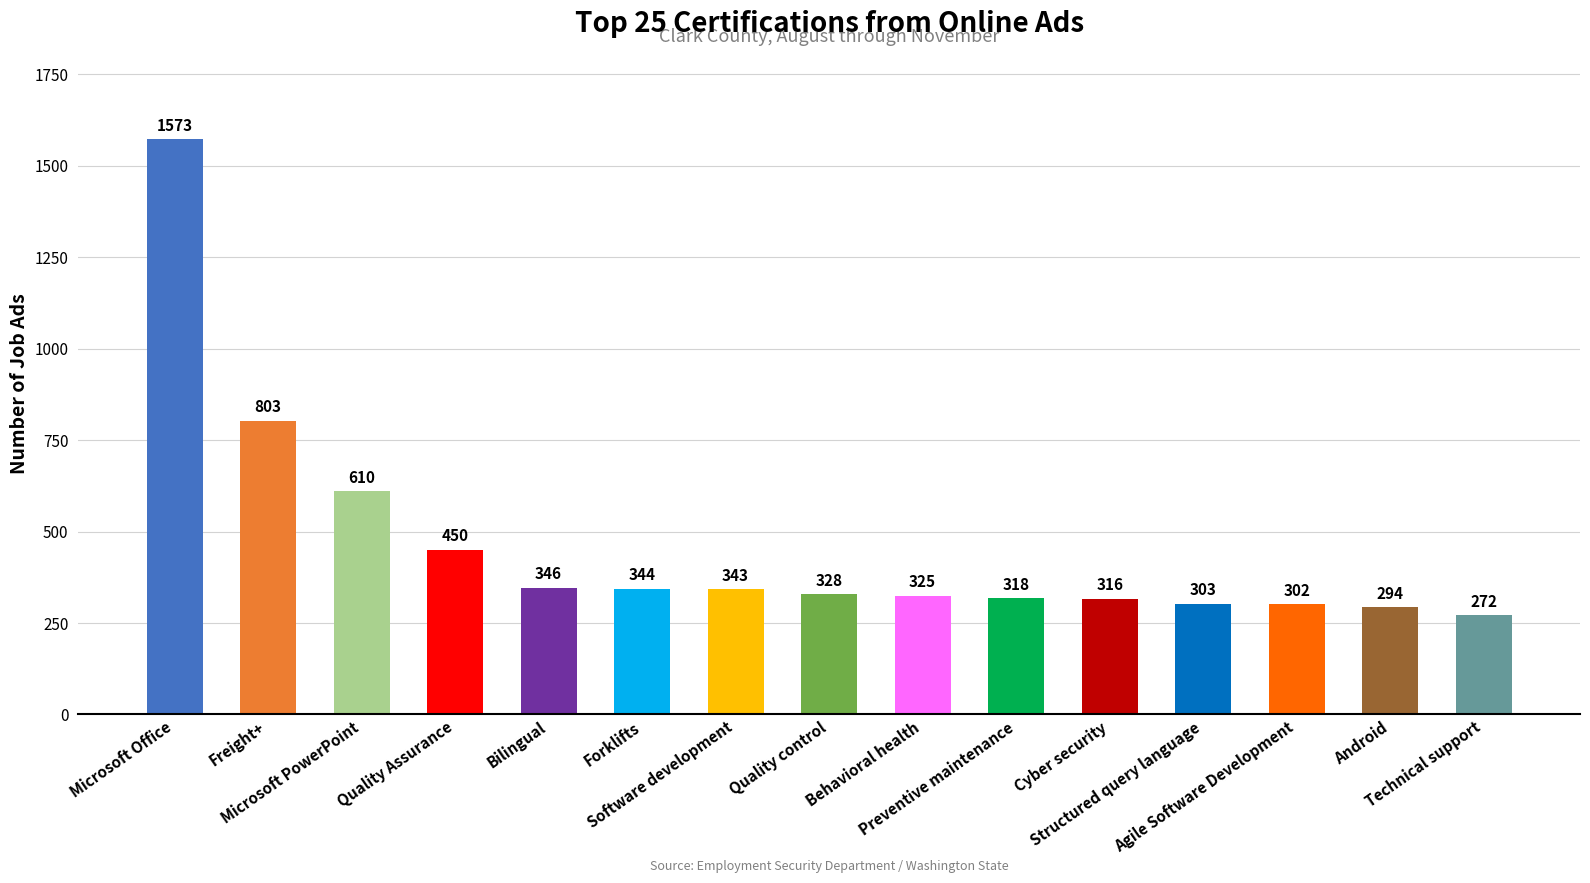

Are the bars horizontal?

No